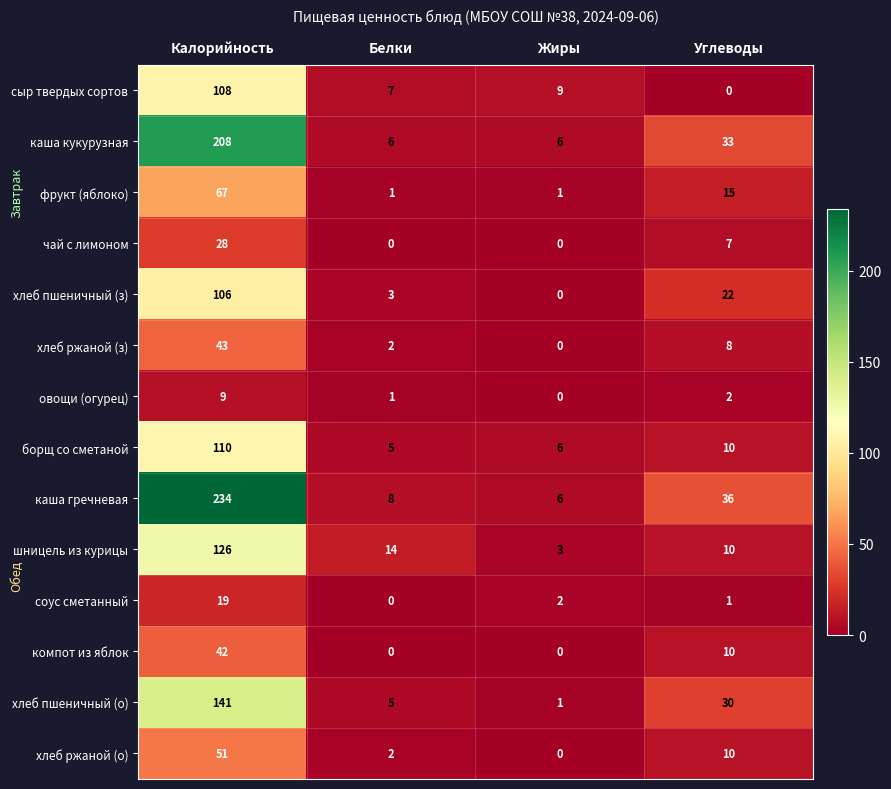

The value of хлеб ржаной (з) at Калорийность is 43. True or false?

True